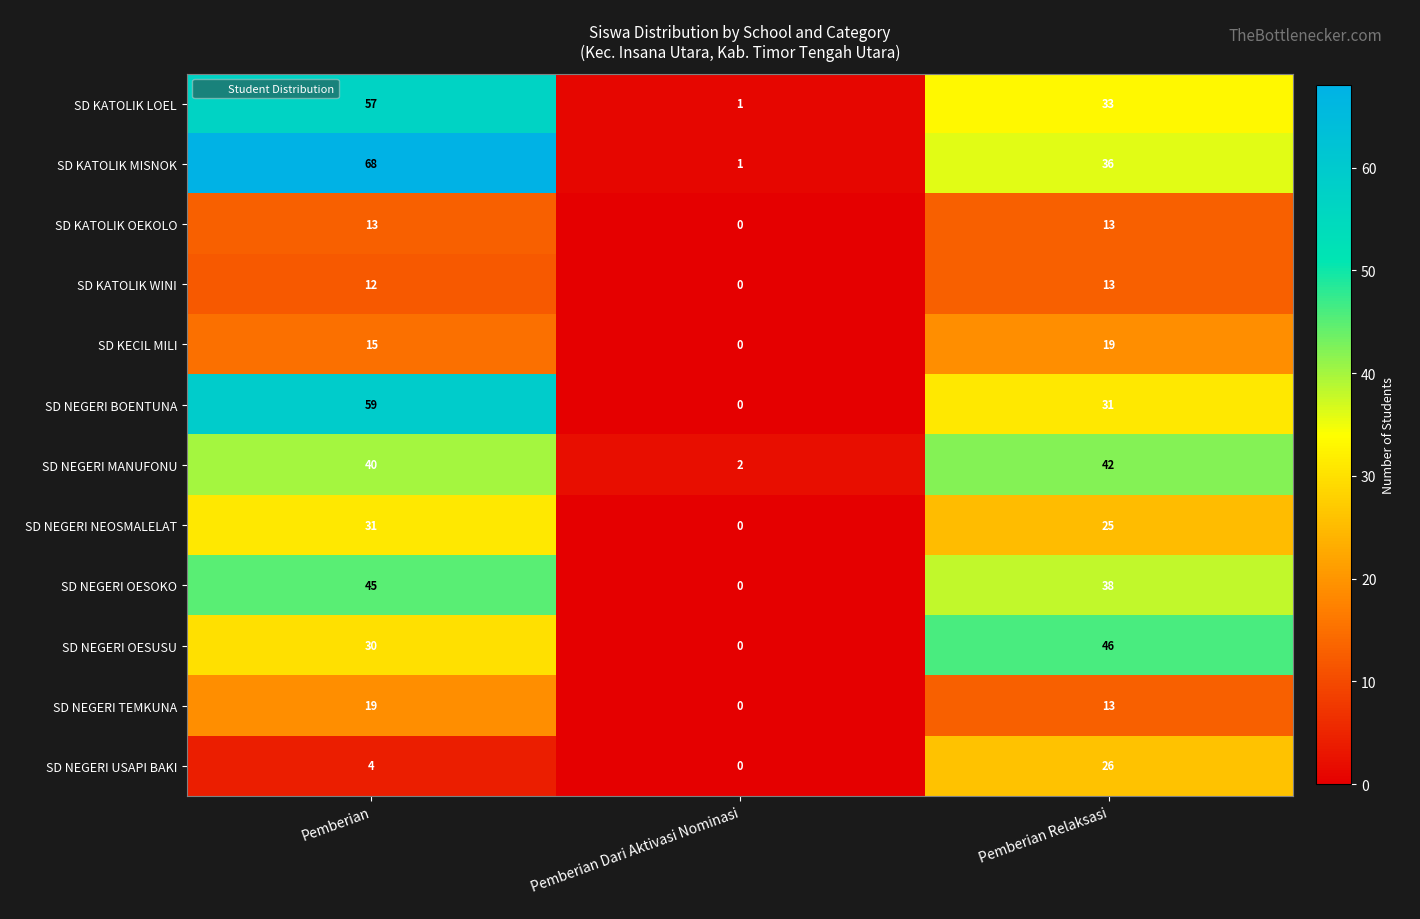

The value of SD NEGERI OESOKO at Pemberian Dari Aktivasi Nominasi is 0. True or false?

True